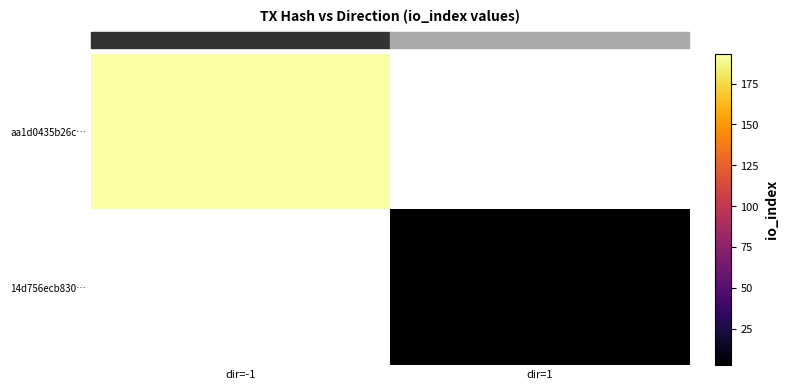

At how many categories does at least one series exceed 165?

1